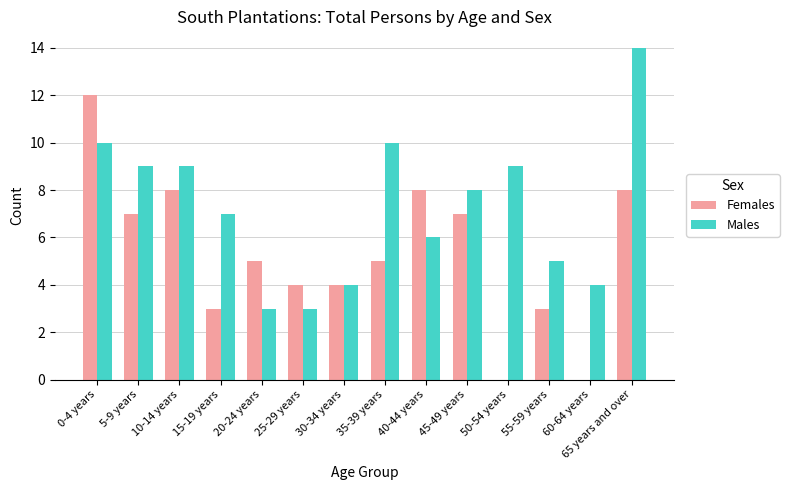

How many groups of bars are there?

14